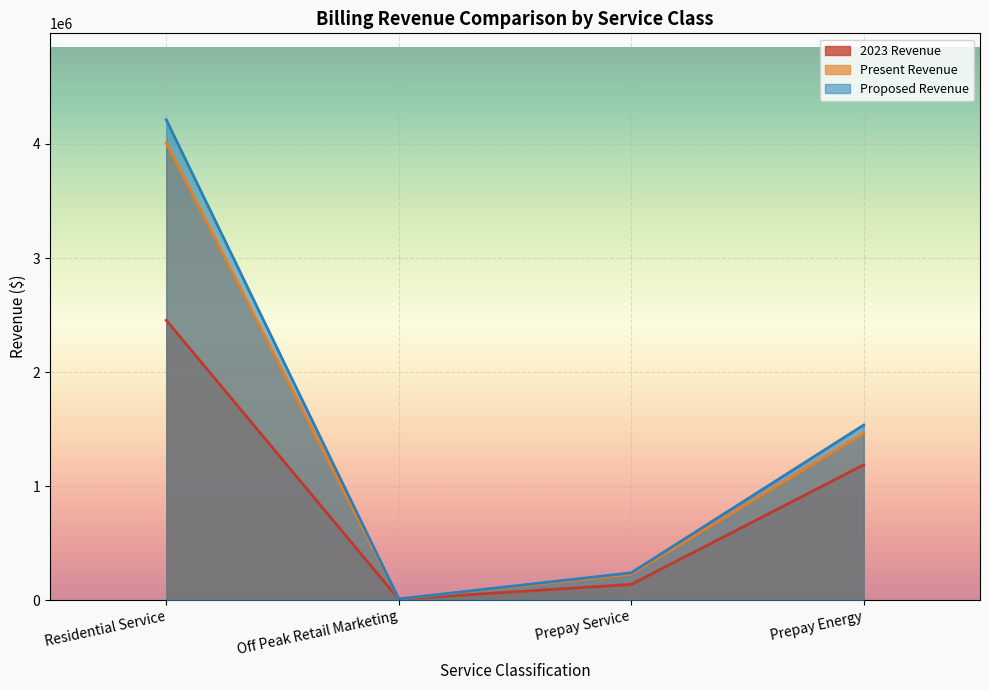

What is the spread (max minus min) of values at Off Peak Retail Marketing?

2077.6